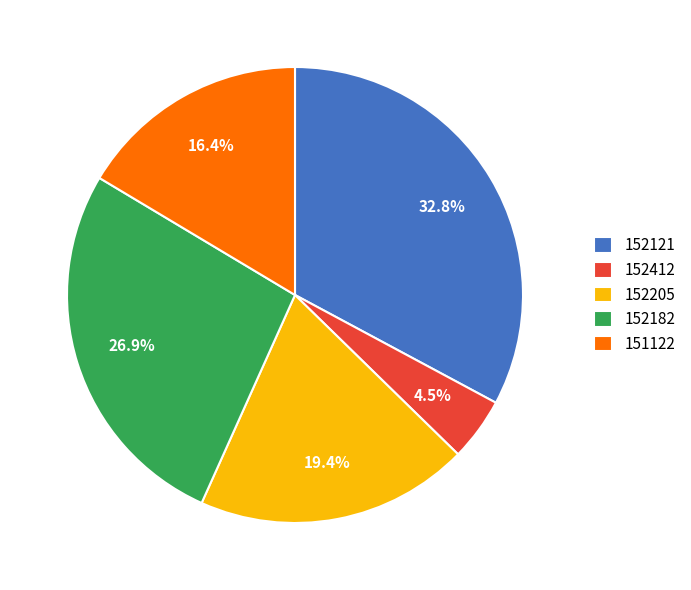

What percentage is NOT represented by 152121?

67.2%